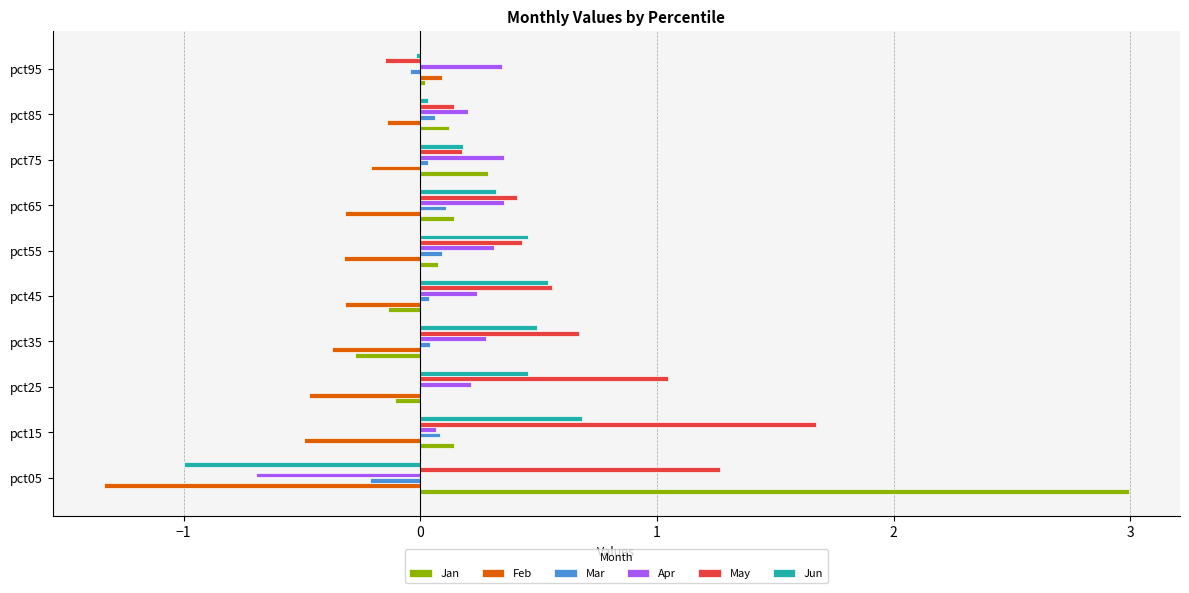

What is the maximum value shown in the chart?

3.0